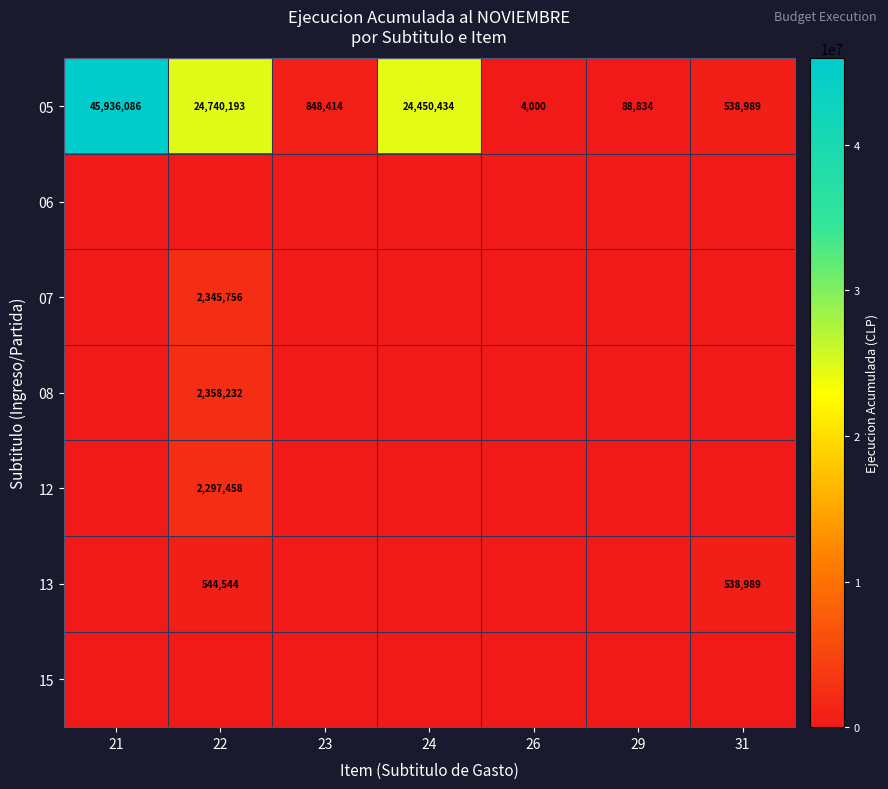

What is the spread (max minus min) of values at 31?

538989